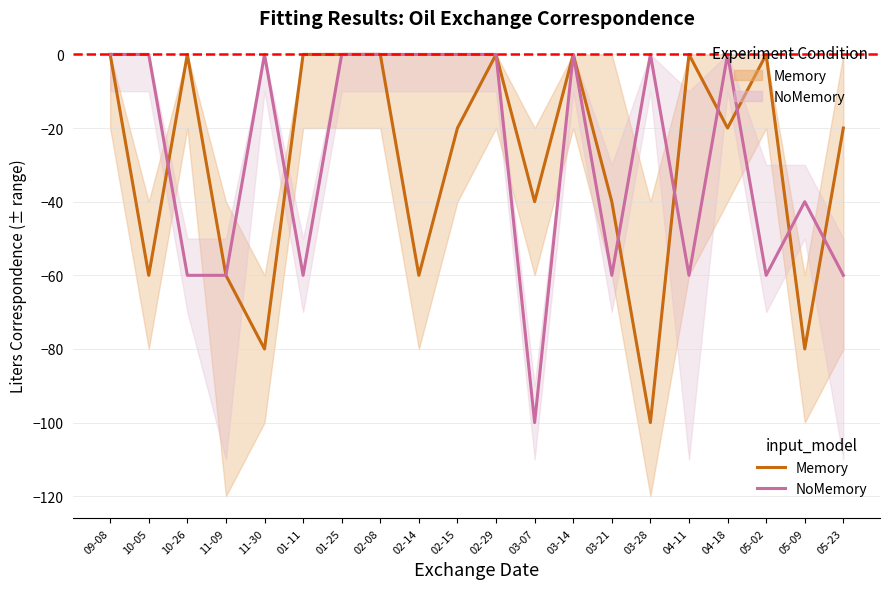

What is the difference between the maximum and second lowest values in the Memory series?

80